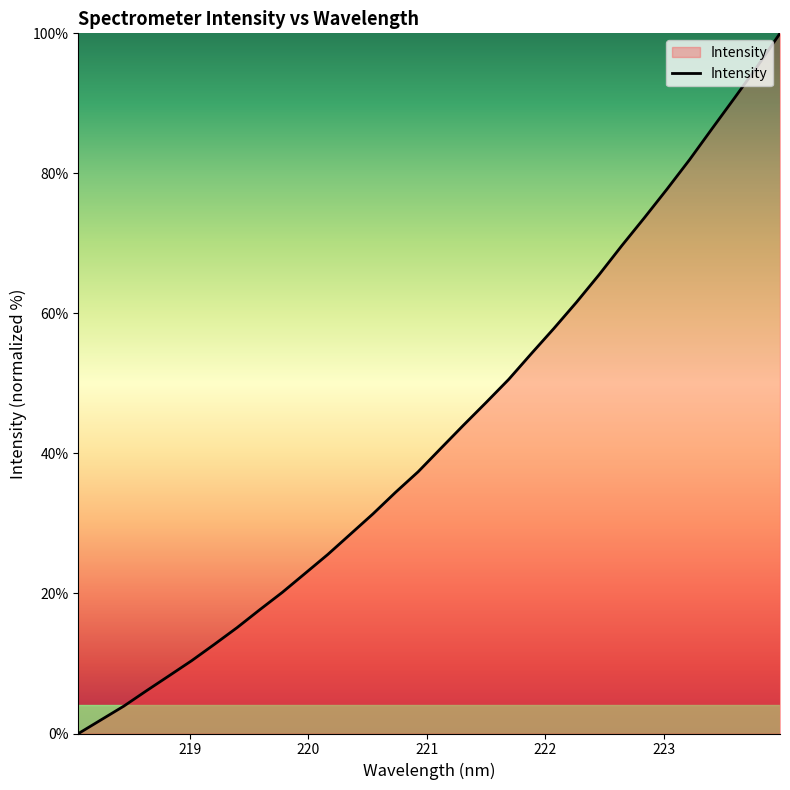

What is the greatest value displayed?

100.0